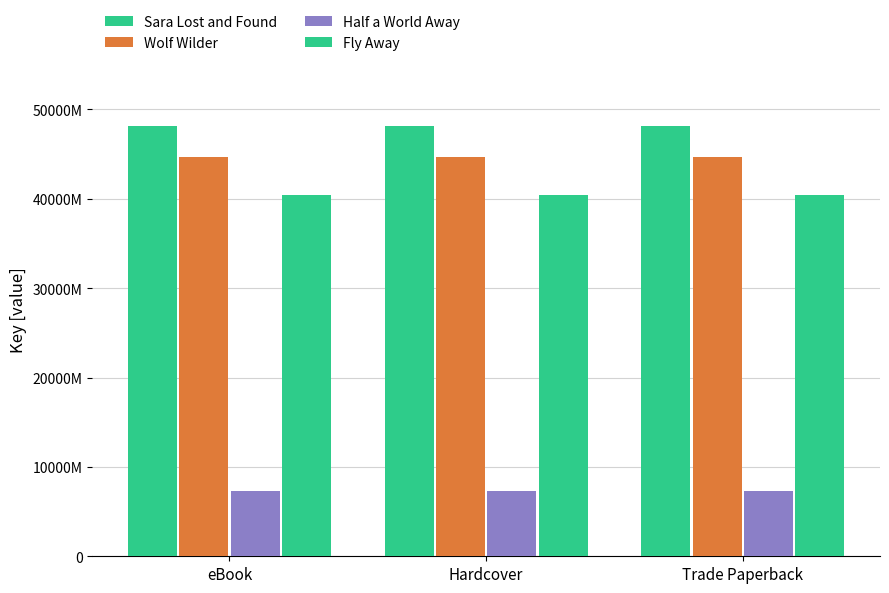

What is the total value across all series at Hardcover?

1405436576